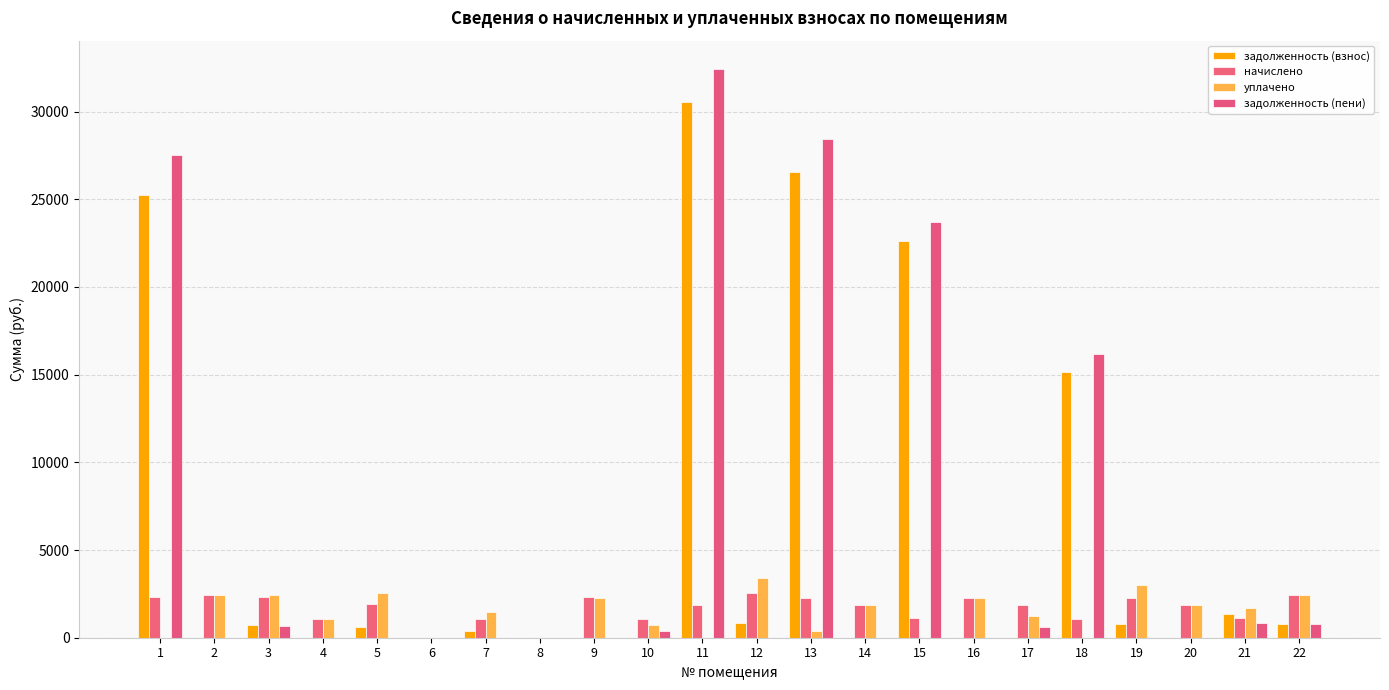

At which label does уплачено reach its minimum?

1